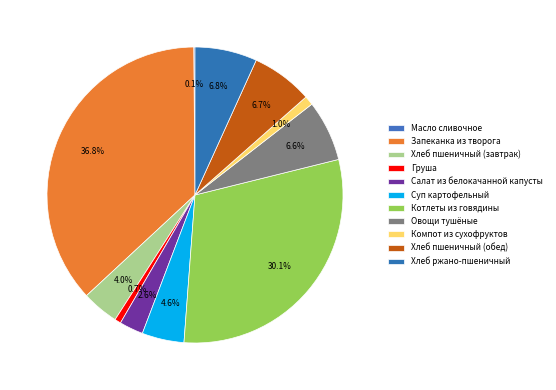

Between Хлеб пшеничный (обед) and Компот из сухофруктов, which is larger?

Хлеб пшеничный (обед)